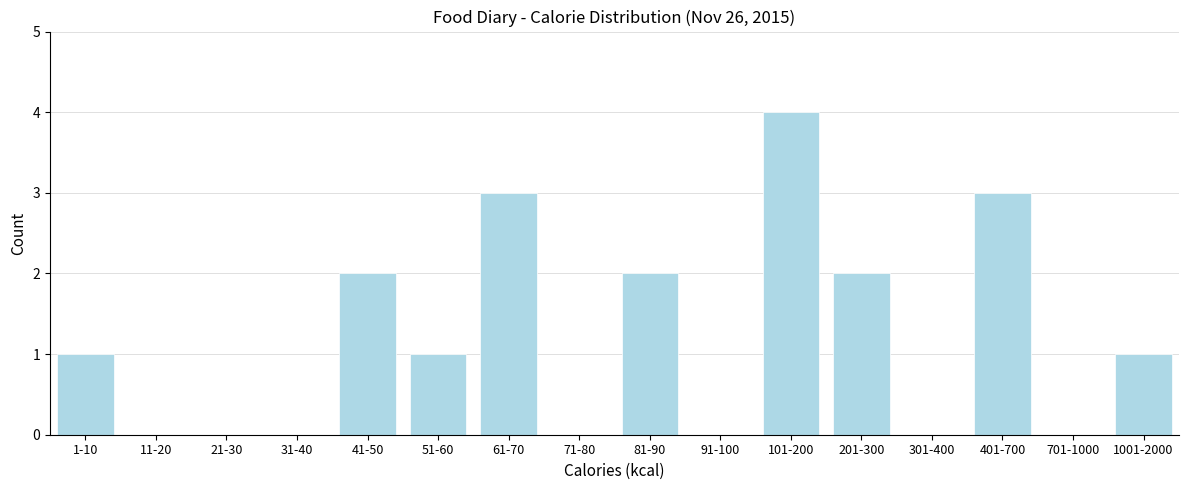

Reading left to right, extract all data points from this chart.

1-10=1	11-20=0	21-30=0	31-40=0	41-50=2	51-60=1	61-70=3	71-80=0	81-90=2	91-100=0	101-200=4	201-300=2	301-400=0	401-700=3	701-1000=0	1001-2000=1